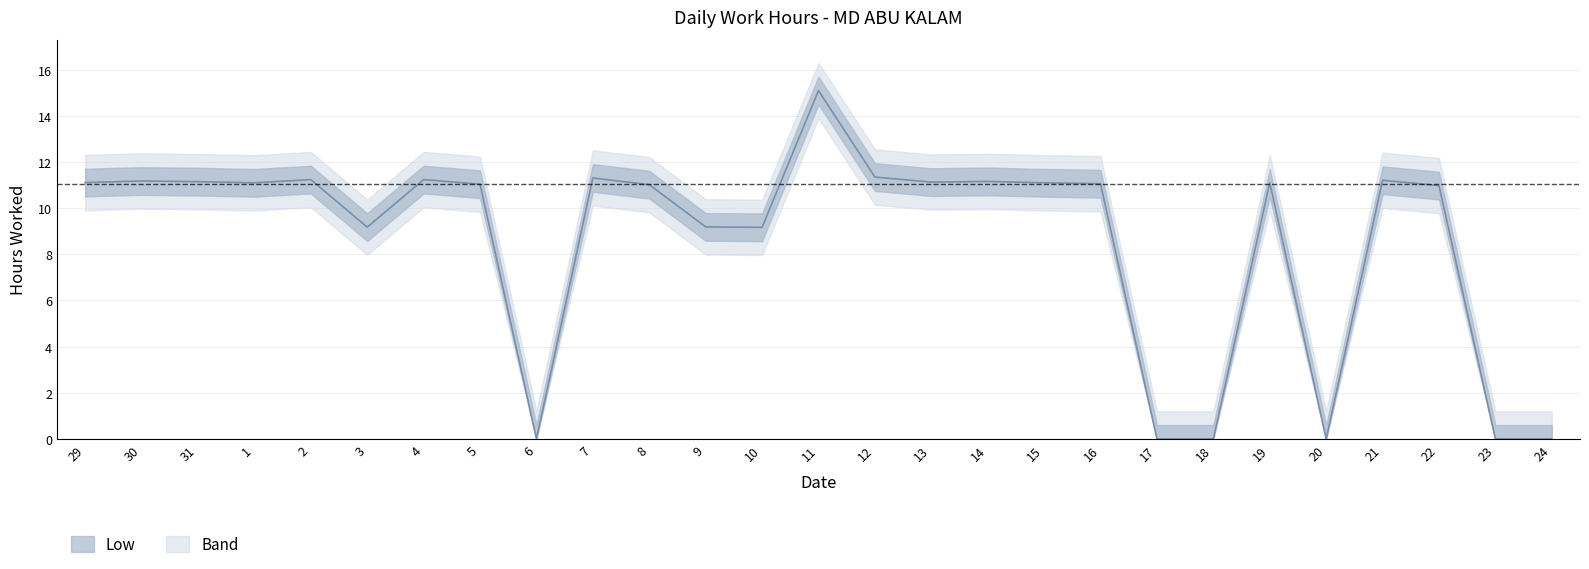

Is it true that the value at 4 is 11.2?

True